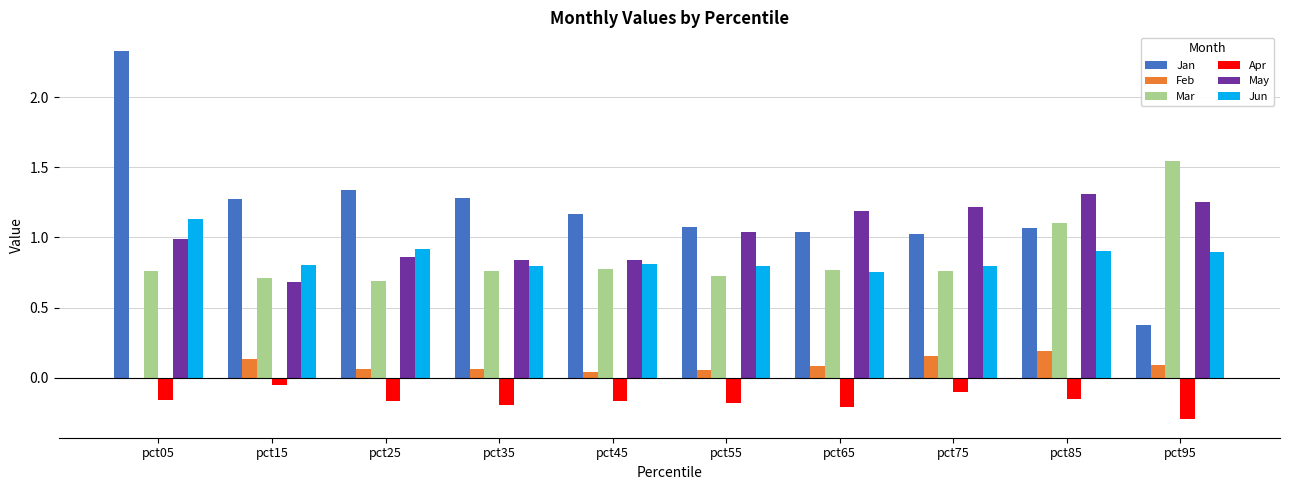

How many values in the Jan series exceed 1?

9